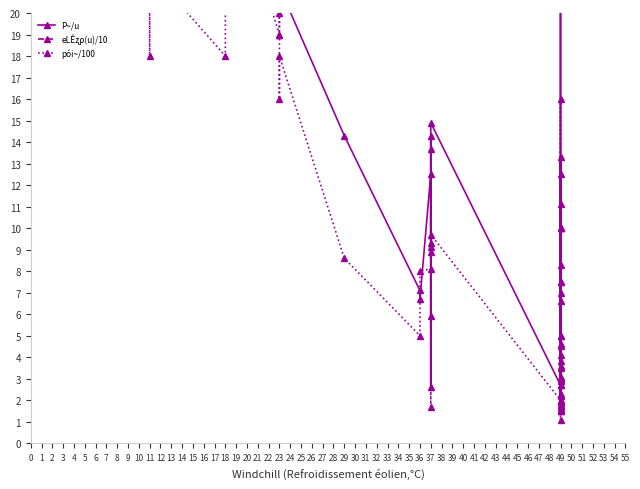

What is the spread (max minus min) of values at 23?

56.0